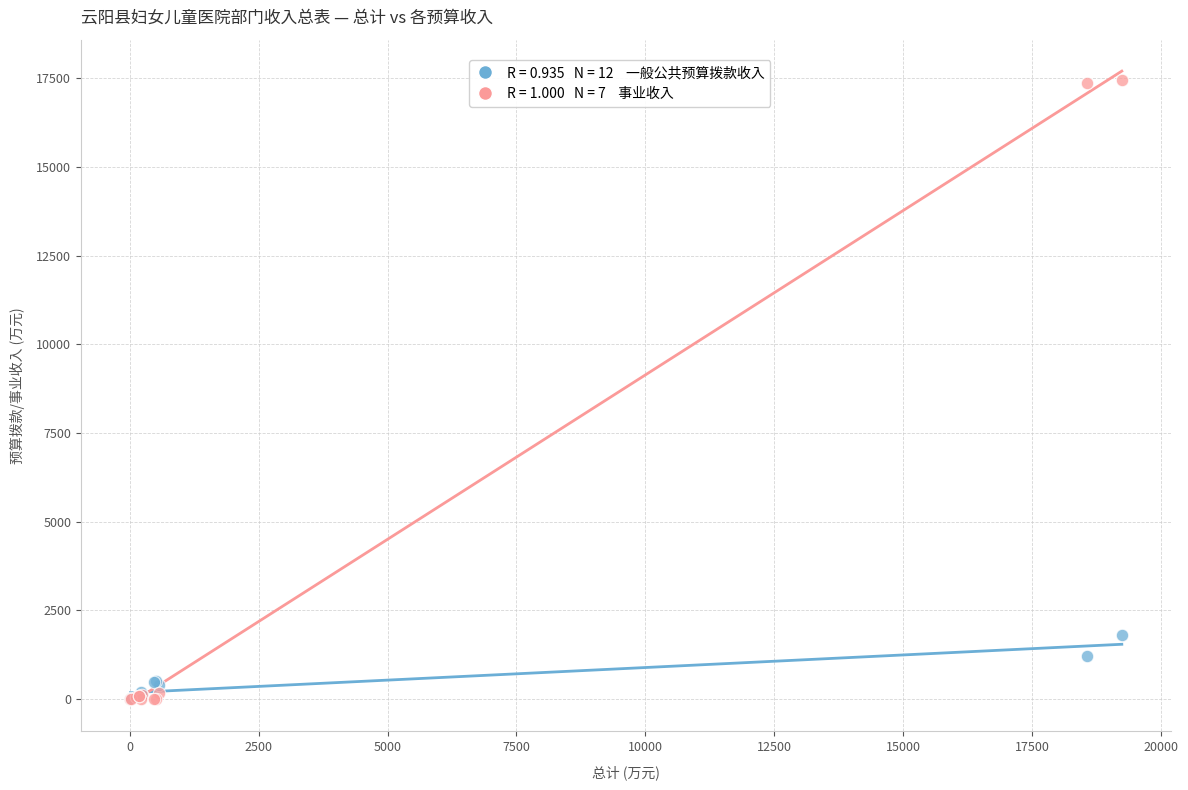

Across all series, what Y value is closest to 8718?

1802.7